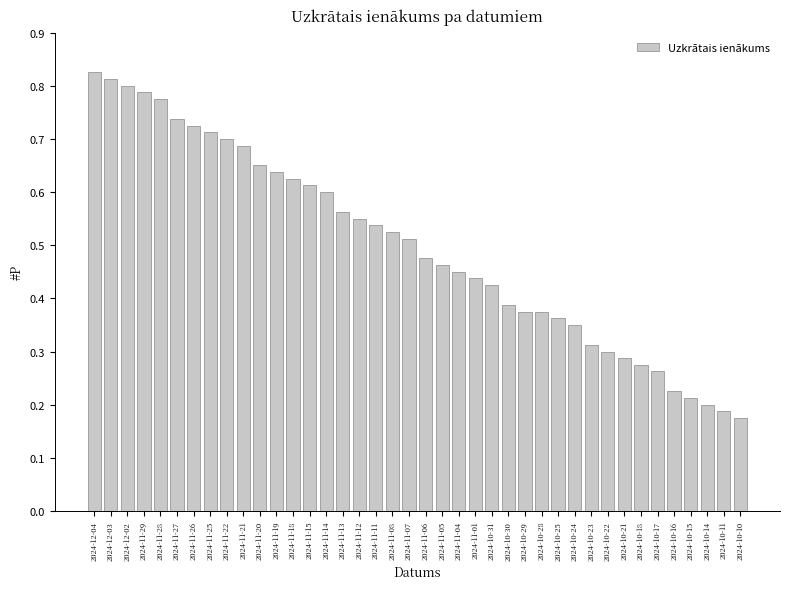

The chart shows a value of 0.8 at 2024-12-03. True or false?

True